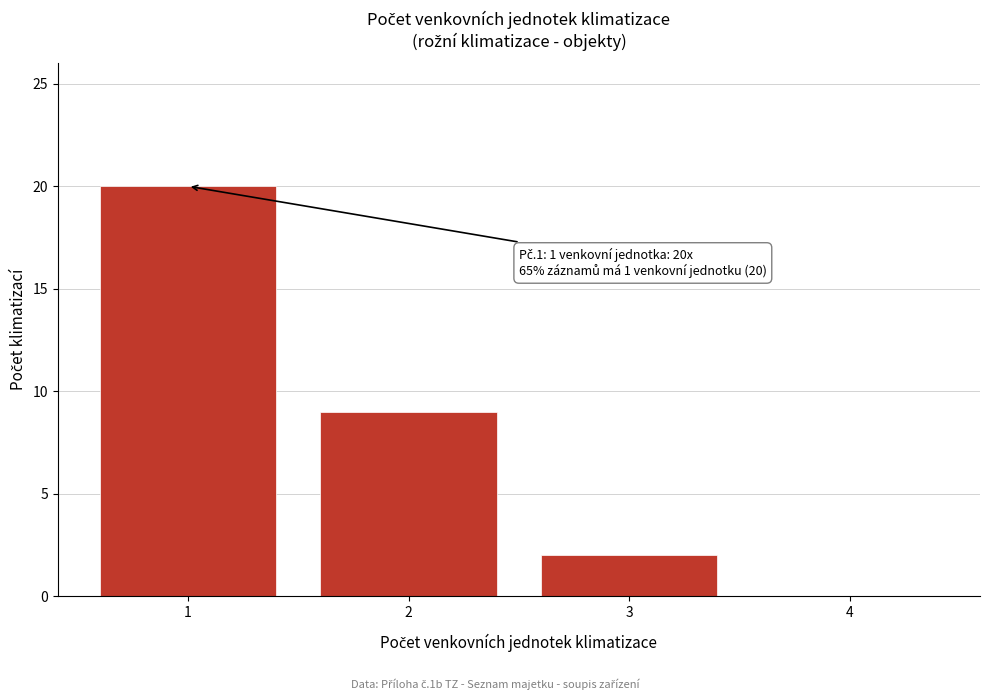

Reading left to right, extract all data points from this chart.

1=20	2=9	3=2	4=0